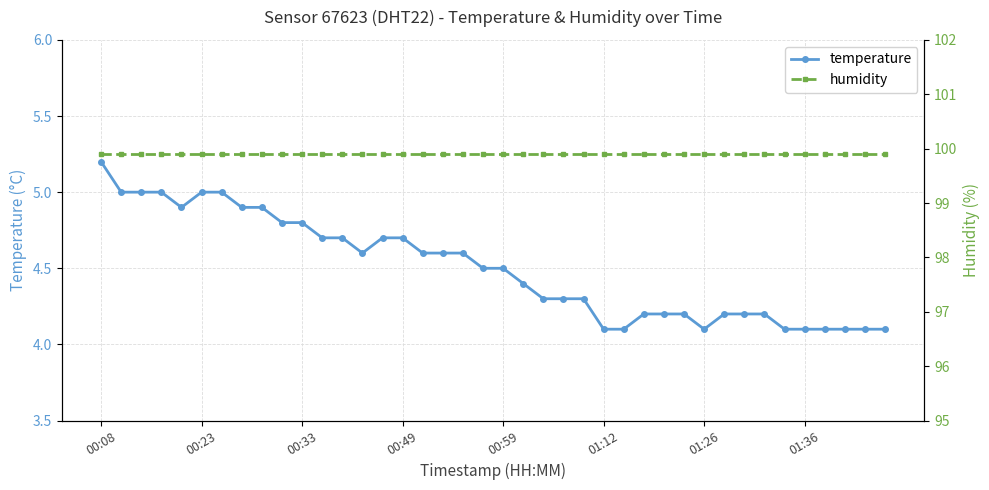

What is the maximum value for temperature?

5.2